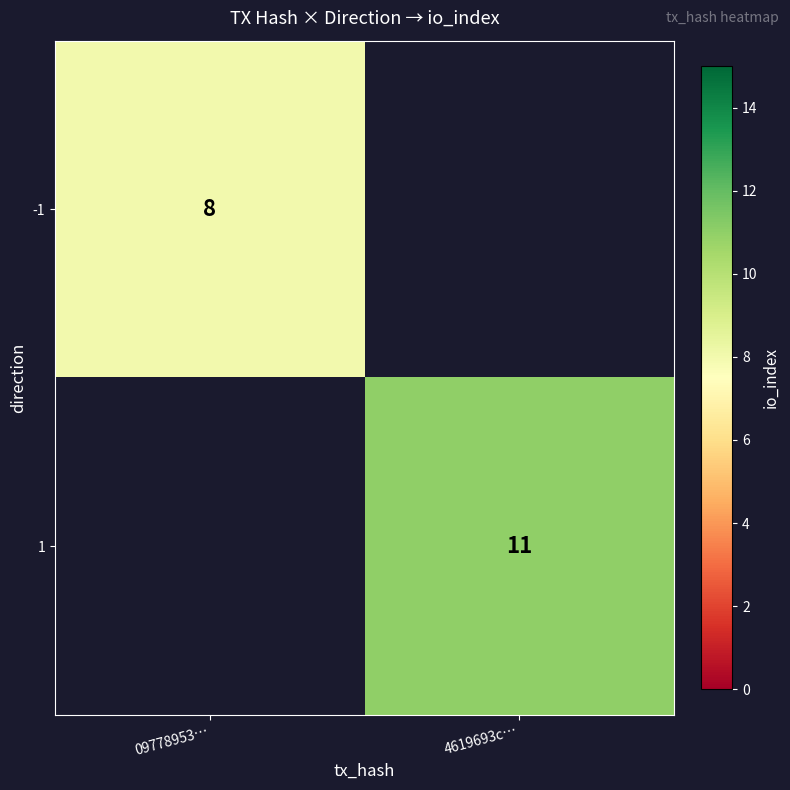

The value of 1 at 4619693c… is 3. True or false?

False